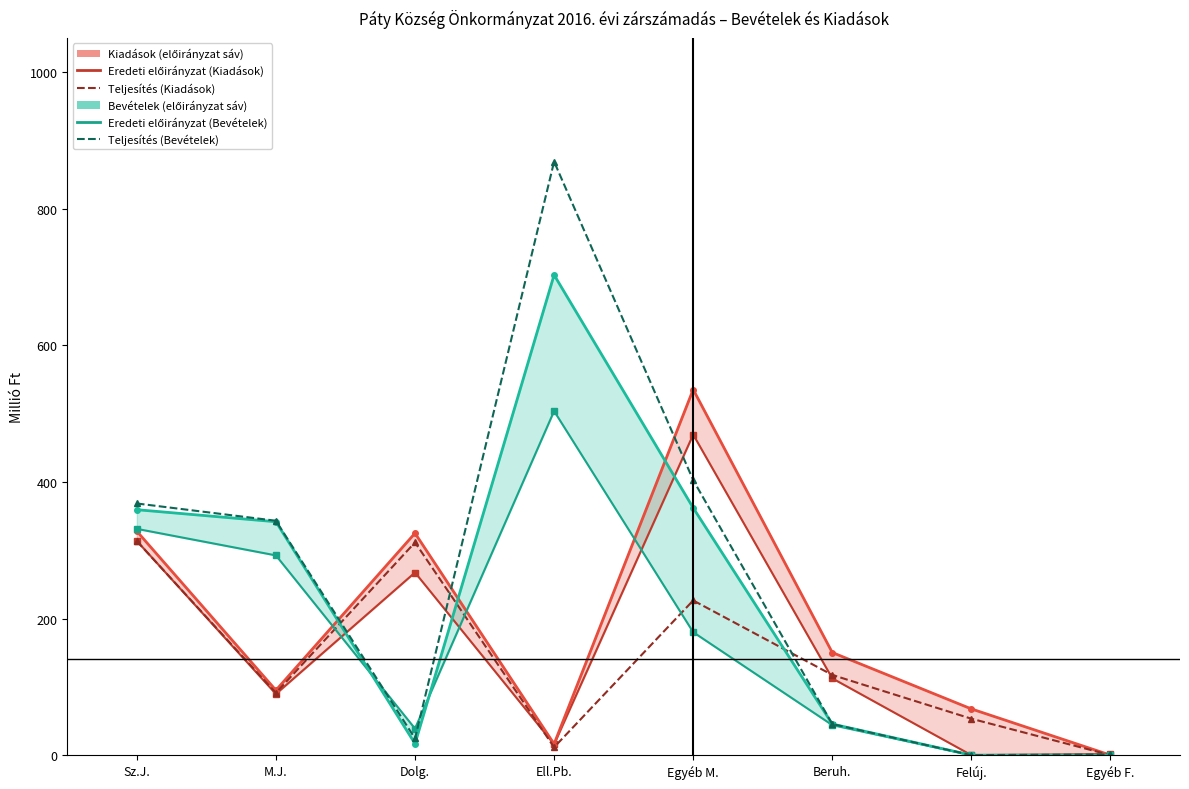

What position from the left is M.J.?

2